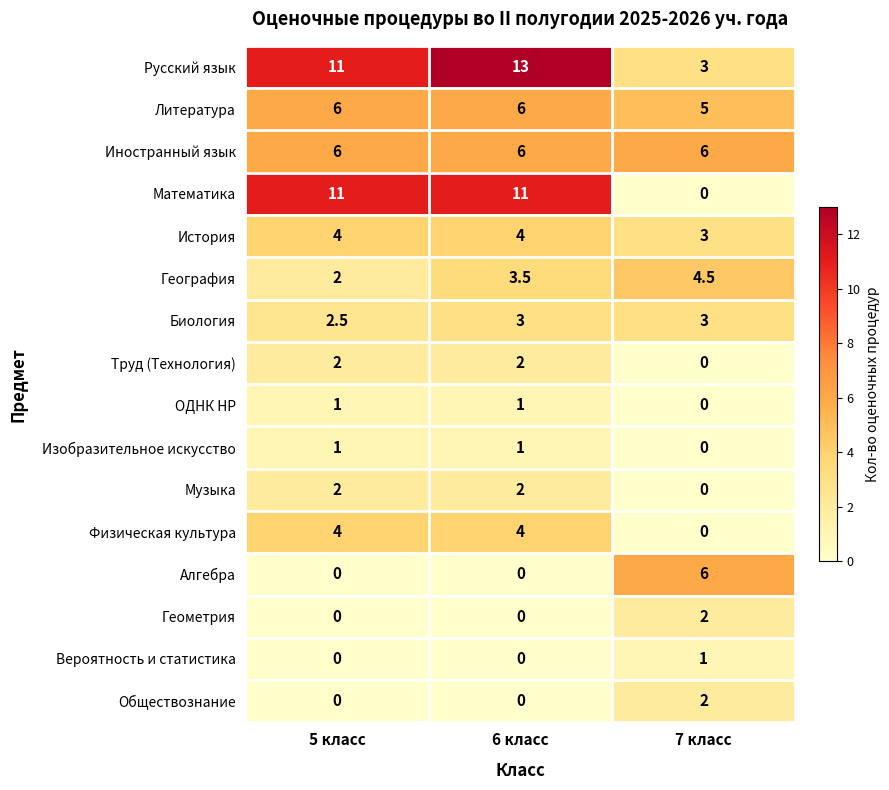

What is the difference between the maximum and minimum values in the Музыка series?

2.0